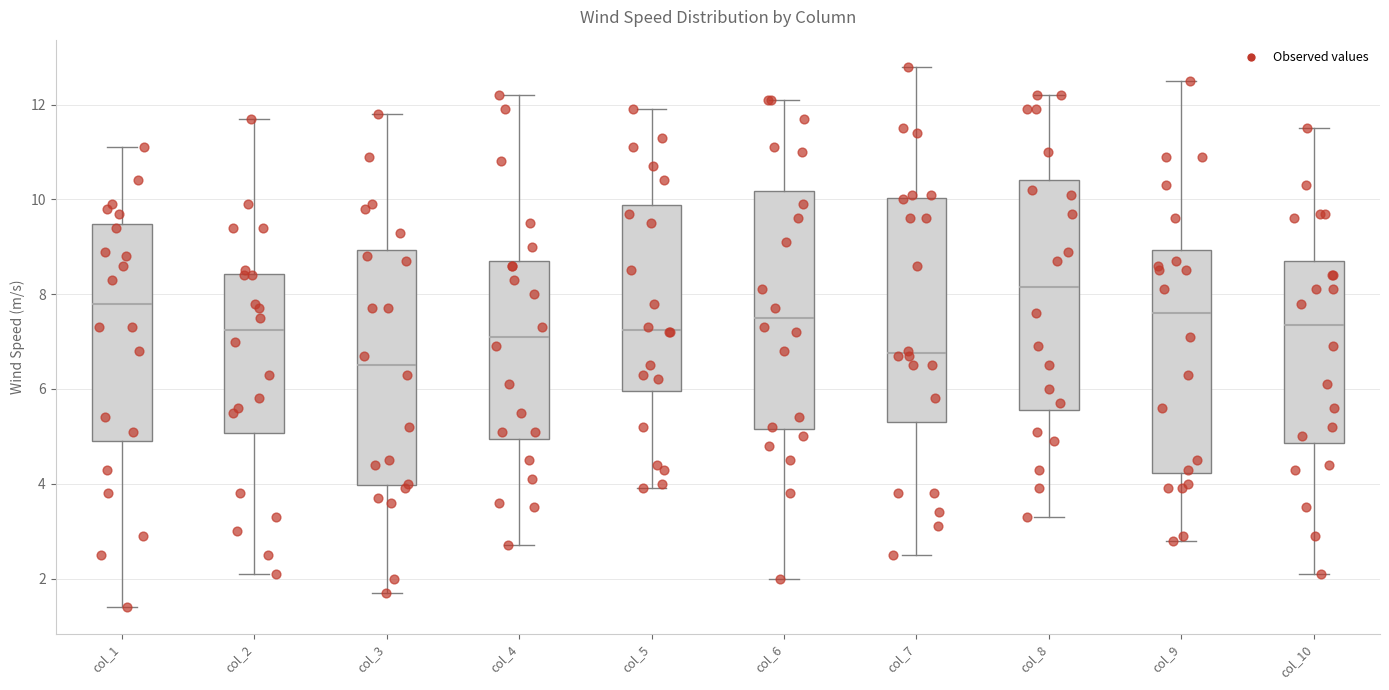

Where does the upper whisker of the box for col_2 end on the y-axis? The values are not printed on the chart, so give them approximately, as read against the axis.

11.8